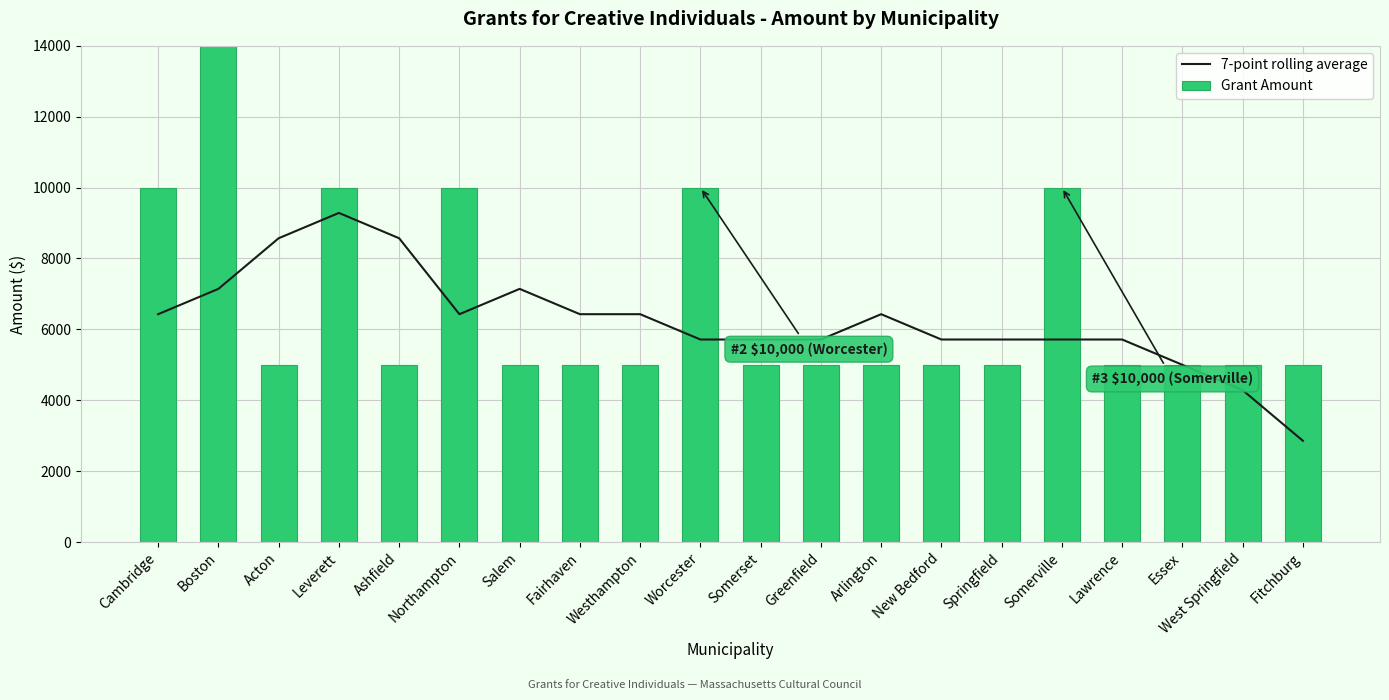

How many distinct data groups are displayed?

2